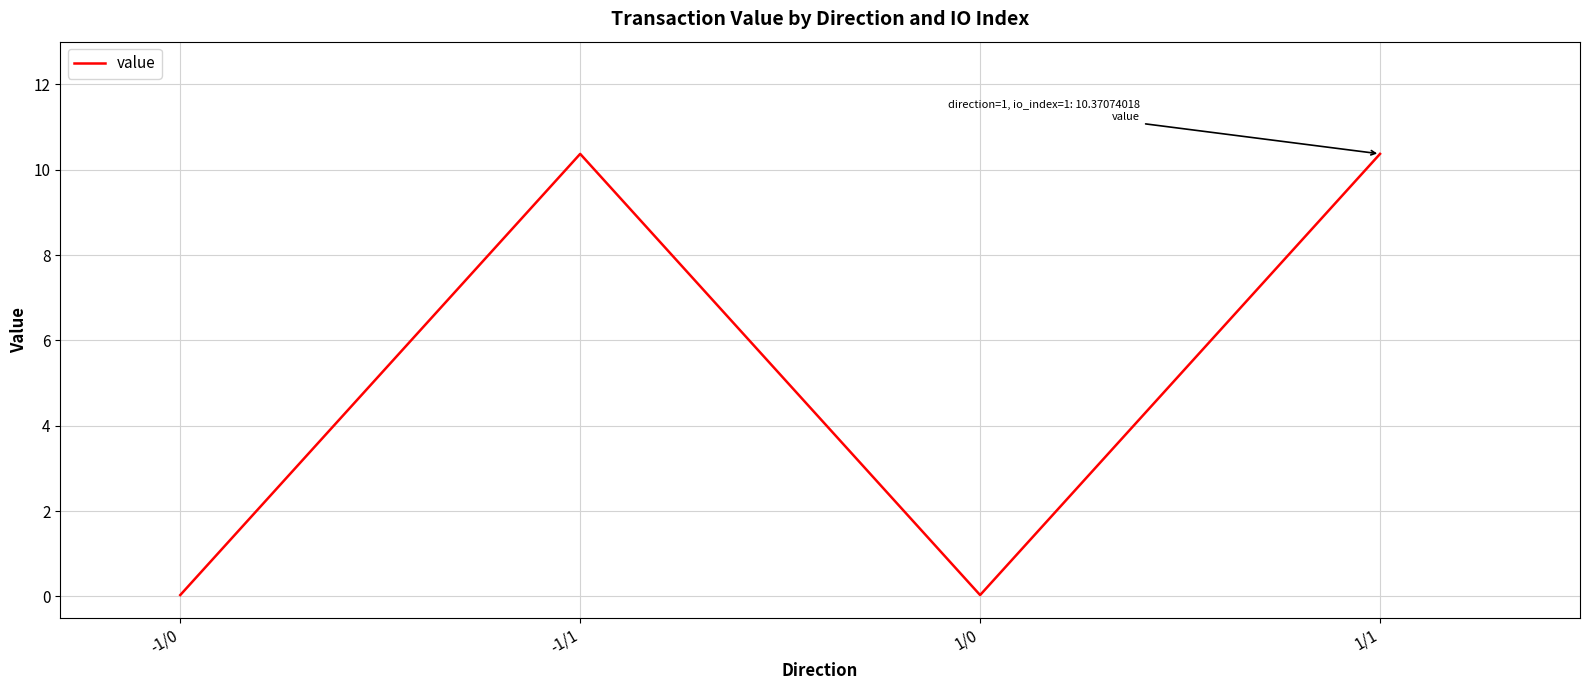

Is it true that the value at -1/0 is 0.0?

True